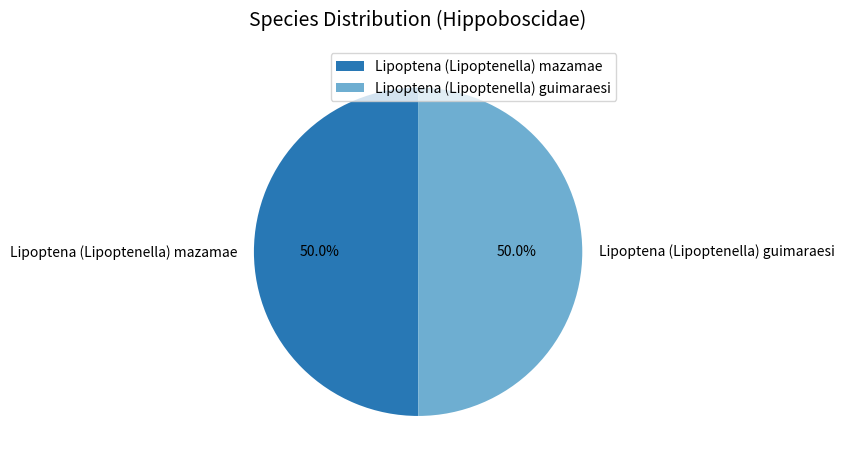

Count the number of slices in the pie.

2